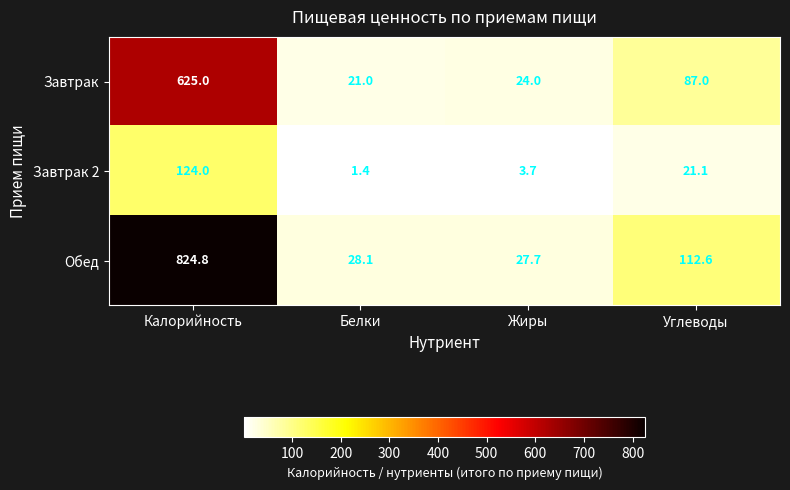

Rank the series by their maximum value, from highest to lowest.

Обед, Завтрак, Завтрак 2